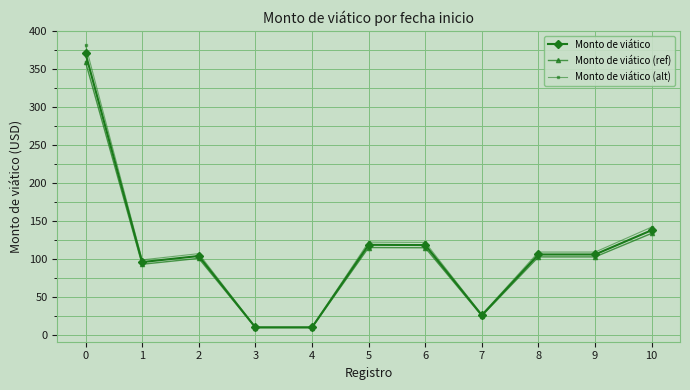

Is the value of Monto de viático at 5 greater than the value of Monto de viático (ref) at 8?

Yes